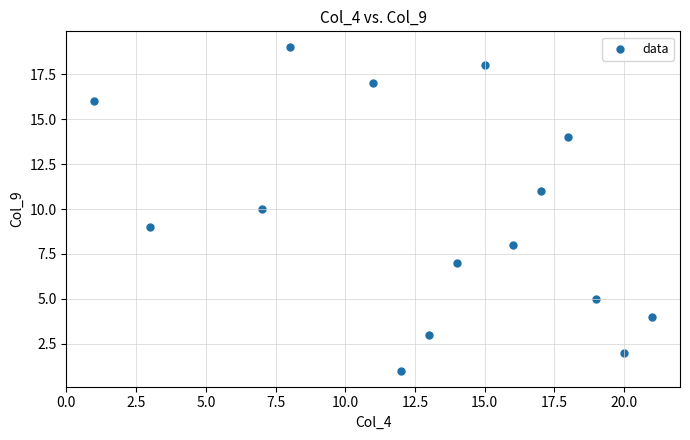

What is the range of X values (max minus min)?

20